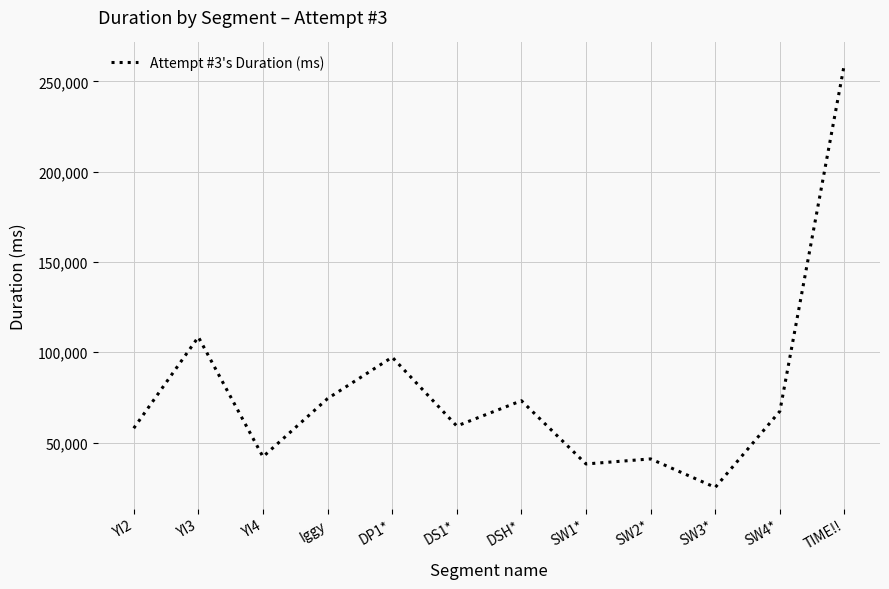

What is the change in value from YI3 to SW2*?

-67492